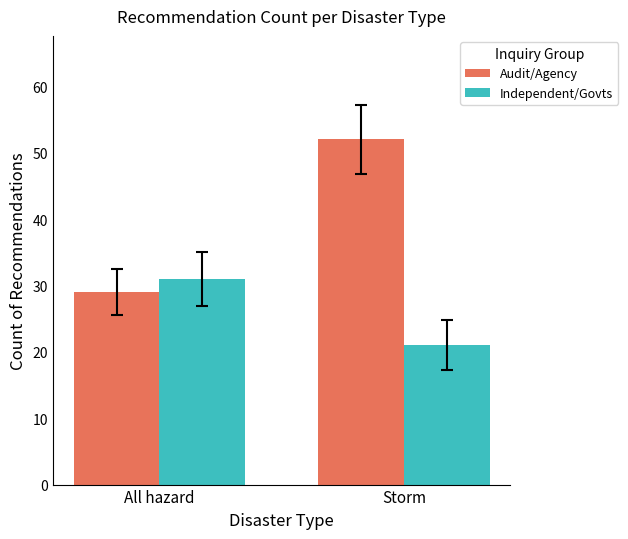

Rank the series by their average value, from lowest to highest.

Independent/Govts, Audit/Agency